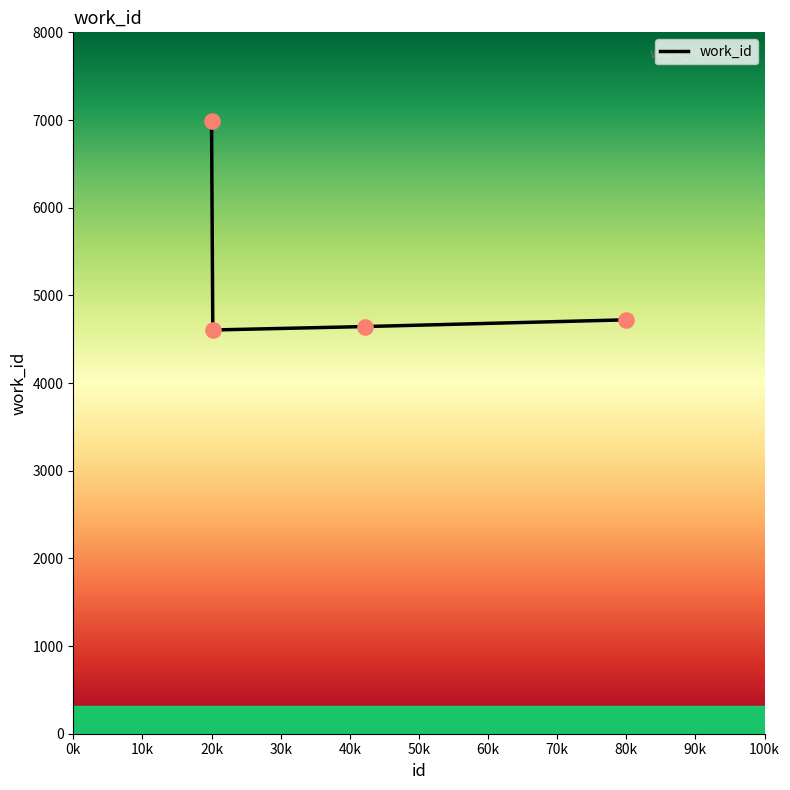

What is the difference between the maximum and second lowest values?

2349